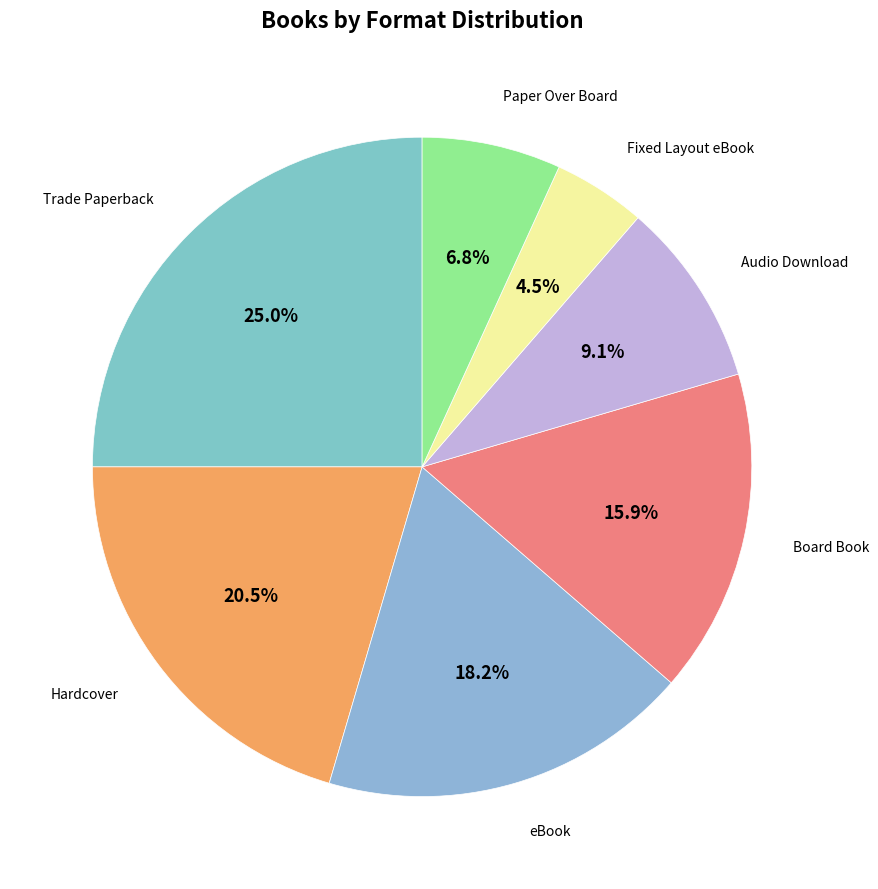

What is the largest slice in the pie chart?

Trade Paperback